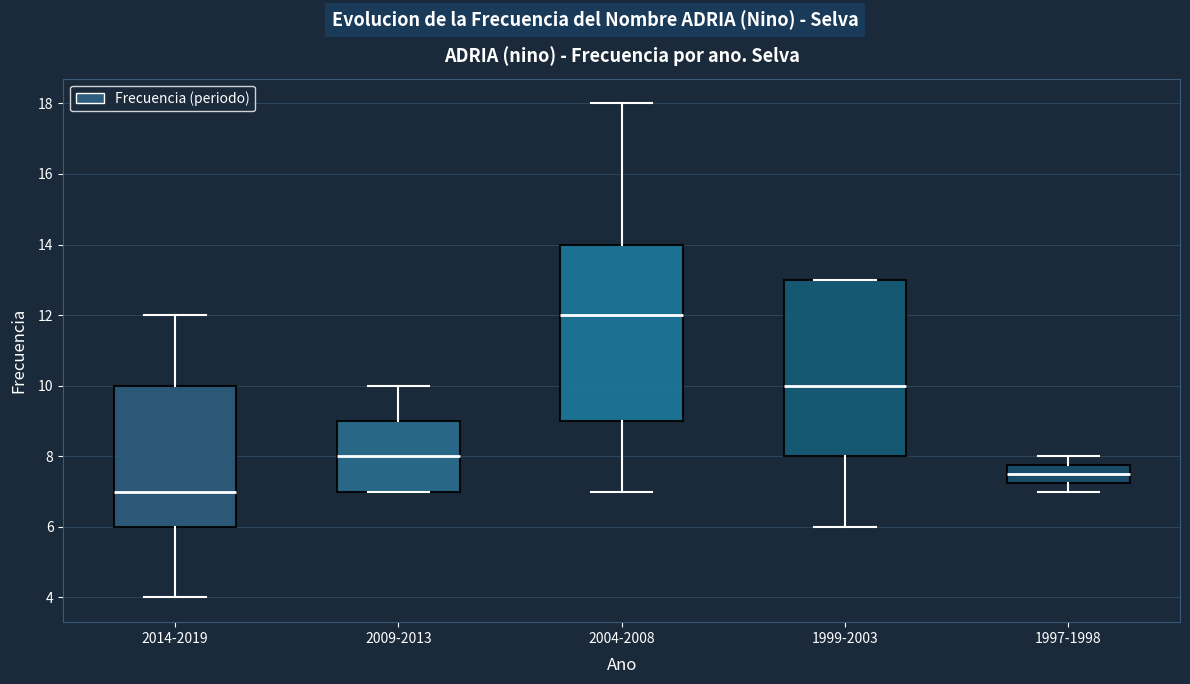

Reading left to right, read every box against the y-axis: the position of its median line, the range the box covers, and the ends of its whiskers. The values are not printed on the chart, so give them approximately, as read against the axis.

2014-2019: median 7.0, box 6.0 to 10.0, whiskers 4.0 to 12.0
2009-2013: median 8.0, box 7.0 to 9.0, whiskers 7.0 to 10.0
2004-2008: median 12.0, box 9.0 to 14.0, whiskers 7.0 to 18.0
1999-2003: median 10.0, box 8.0 to 13.0, whiskers 6.0 to 13.0
1997-1998: median 7.6, box 7.2 to 7.8, whiskers 7.0 to 8.0